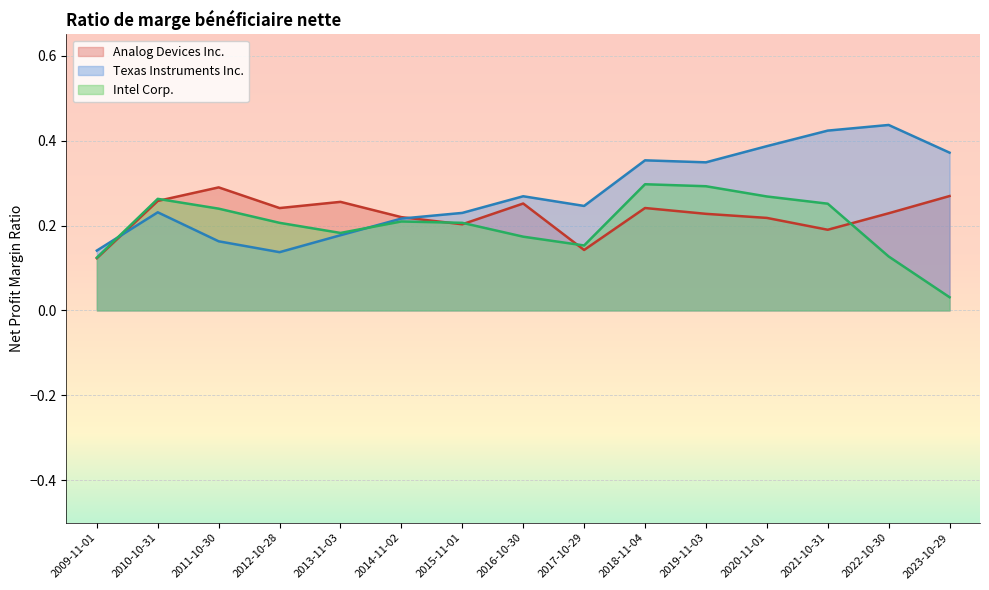

At which category does Analog Devices Inc. reach its first local valley?

2012-10-28